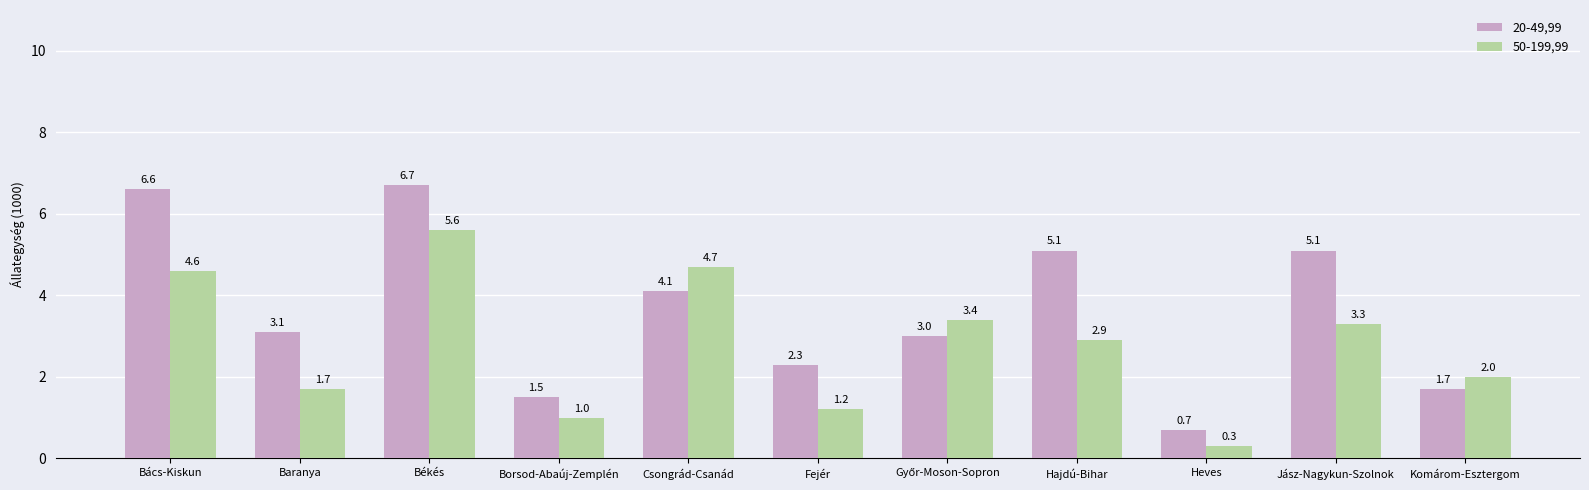

What is the average value of the 50-199,99 series?

2.8